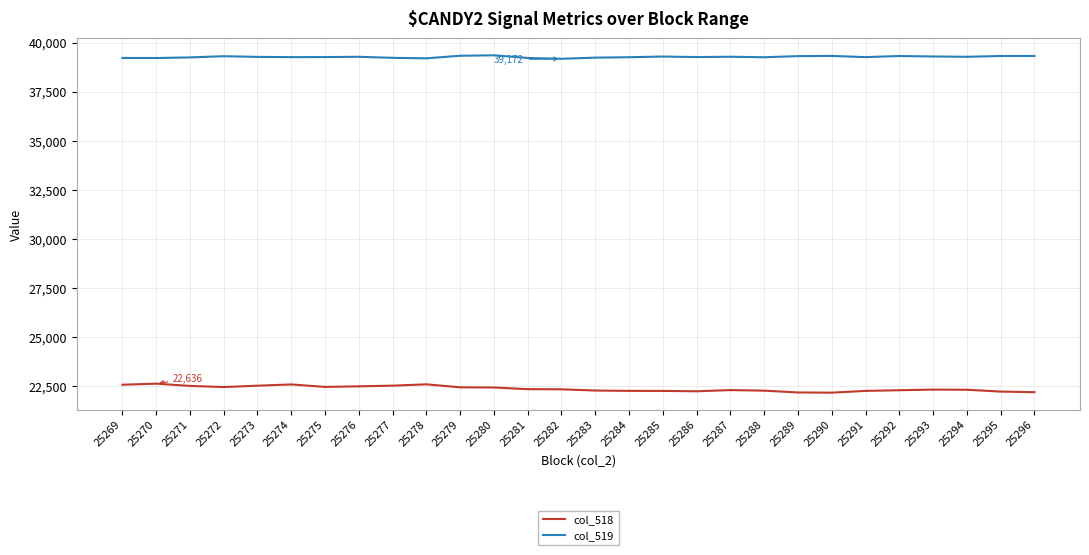

What is the difference between the col_518 values at 25291 and 25296?

65